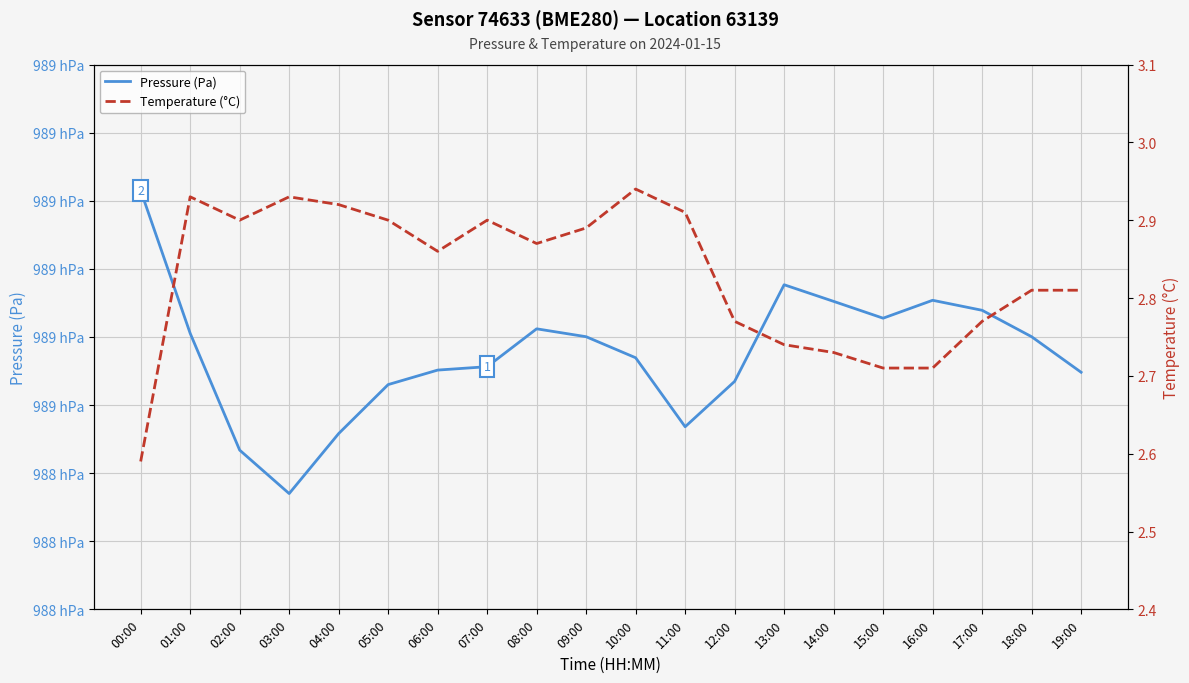

True or false: Pressure (Pa) and Temperature (°C) intersect in this chart.

False